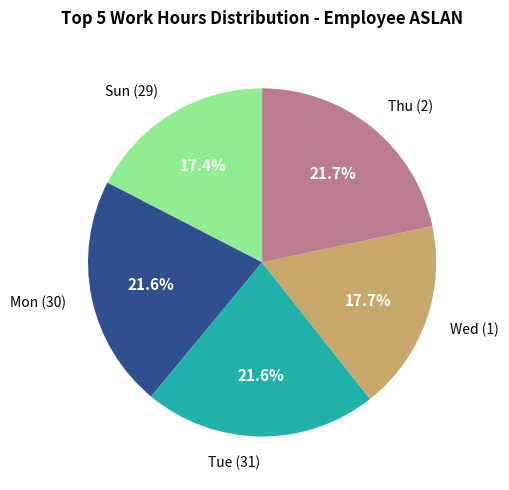

Does any single category account for the majority?

No